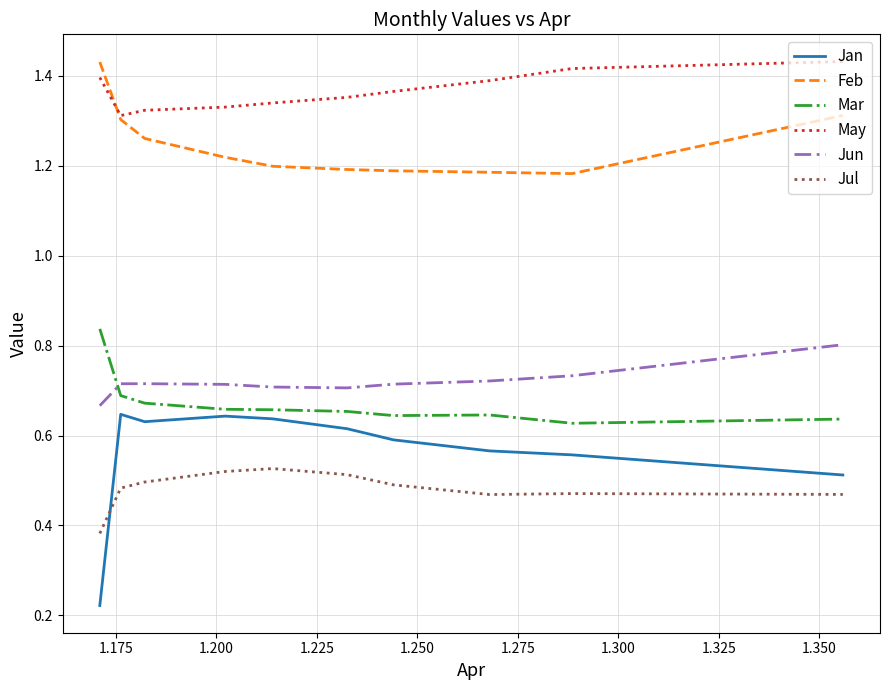

Which series has the widest spread of values?

Jan